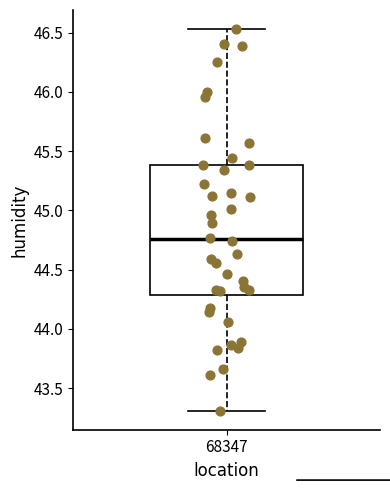

Read this box plot against the y-axis: the position of the median line, the range covered by the box, and the ends of both whiskers. The values are not printed on the chart, so give them approximately, as read against the axis.

median 44.75, box 44.30 to 45.40, whiskers 43.30 to 46.55